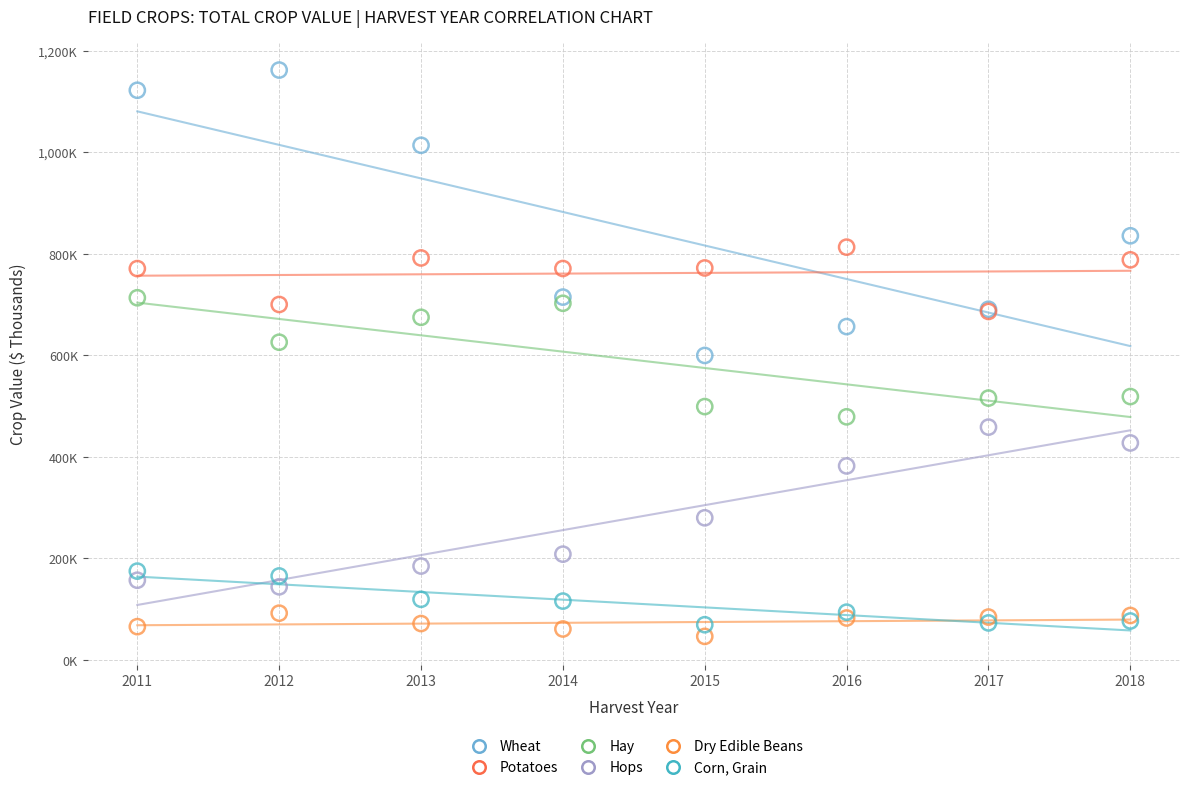

Which series has the largest Y range (max minus min)?

Wheat